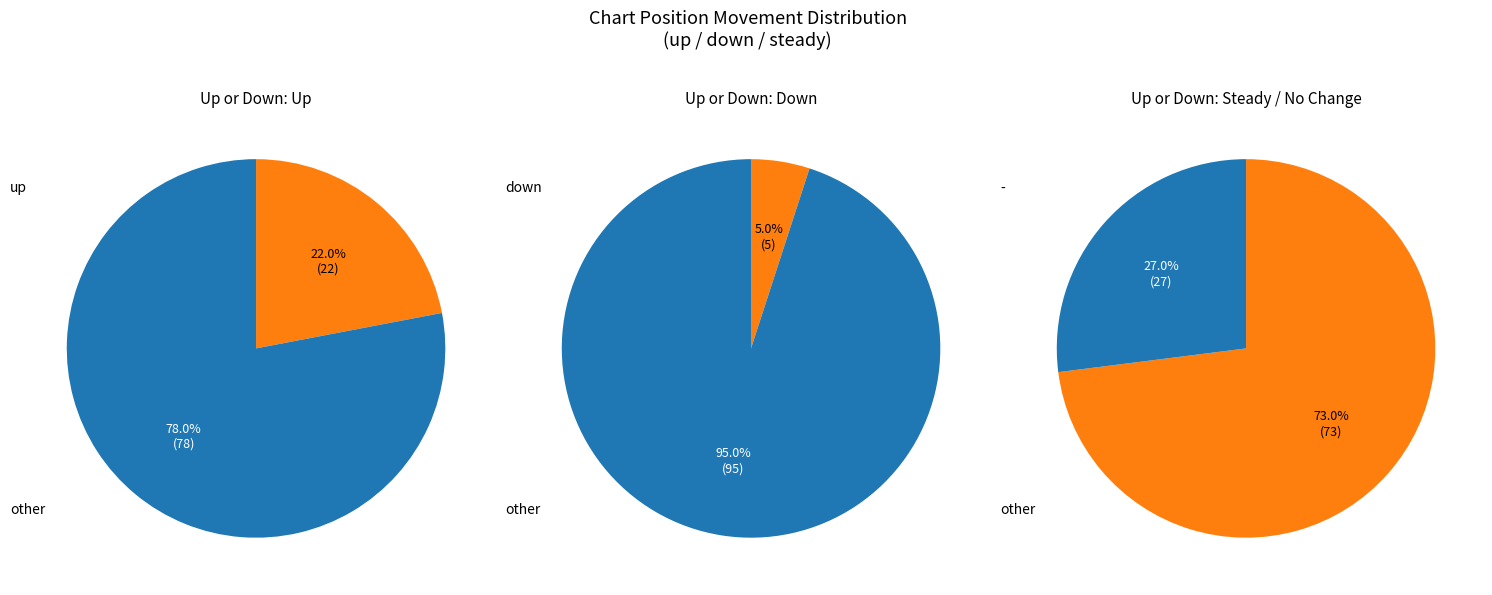

What percentage is the down slice, to the nearest percent?

5%